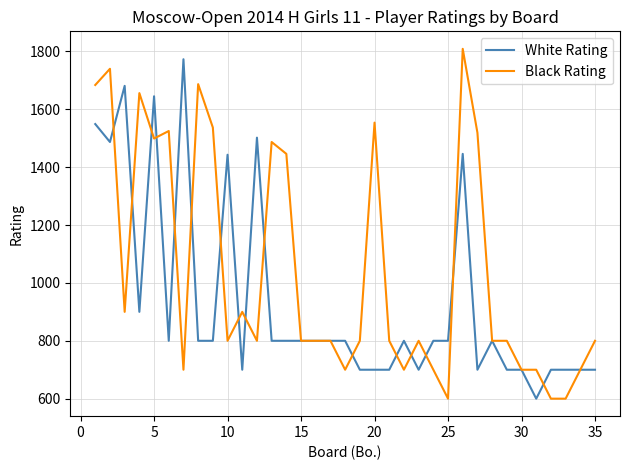

List the series in order of their overall mean, highest first.

Black Rating, White Rating